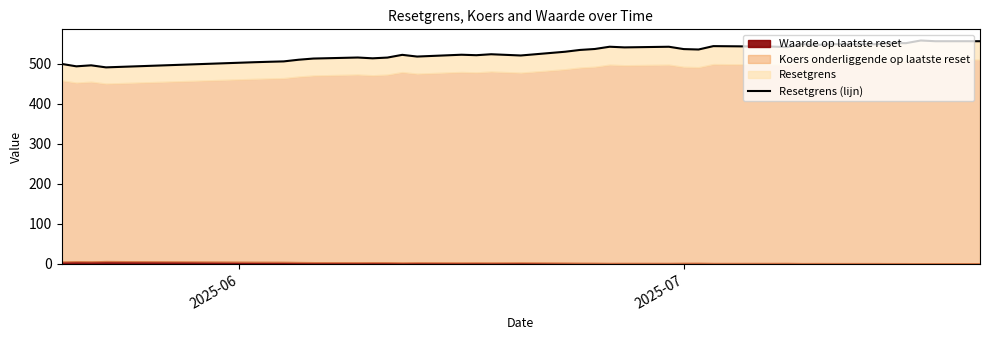

Does the chart display data point markers on the line(s)?

No